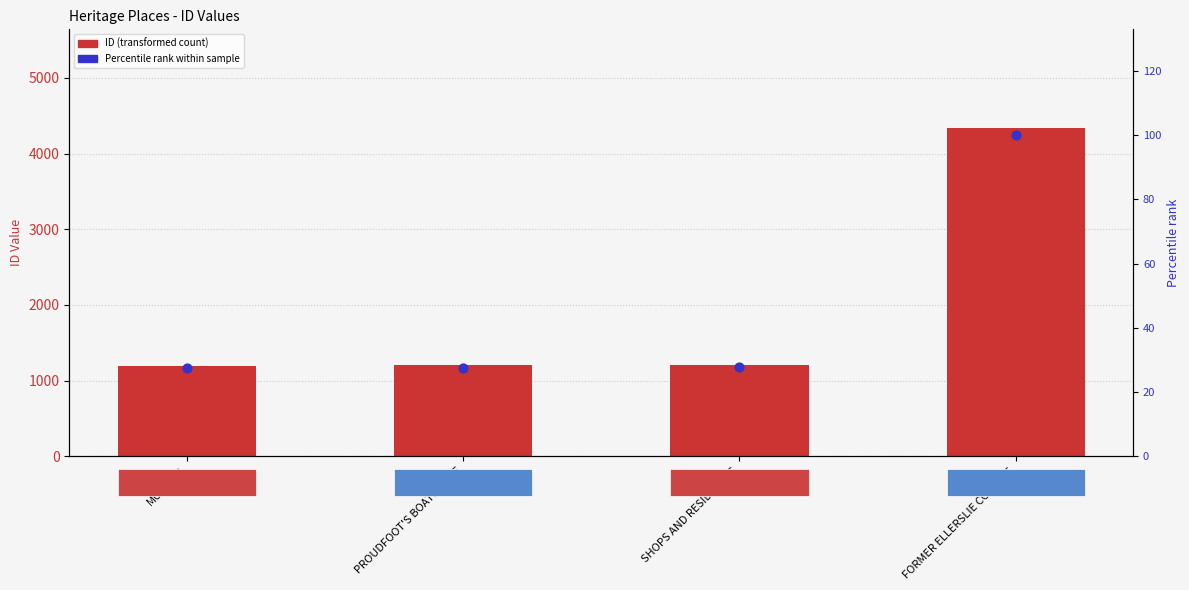

Which series has the largest Y range (max minus min)?

ID